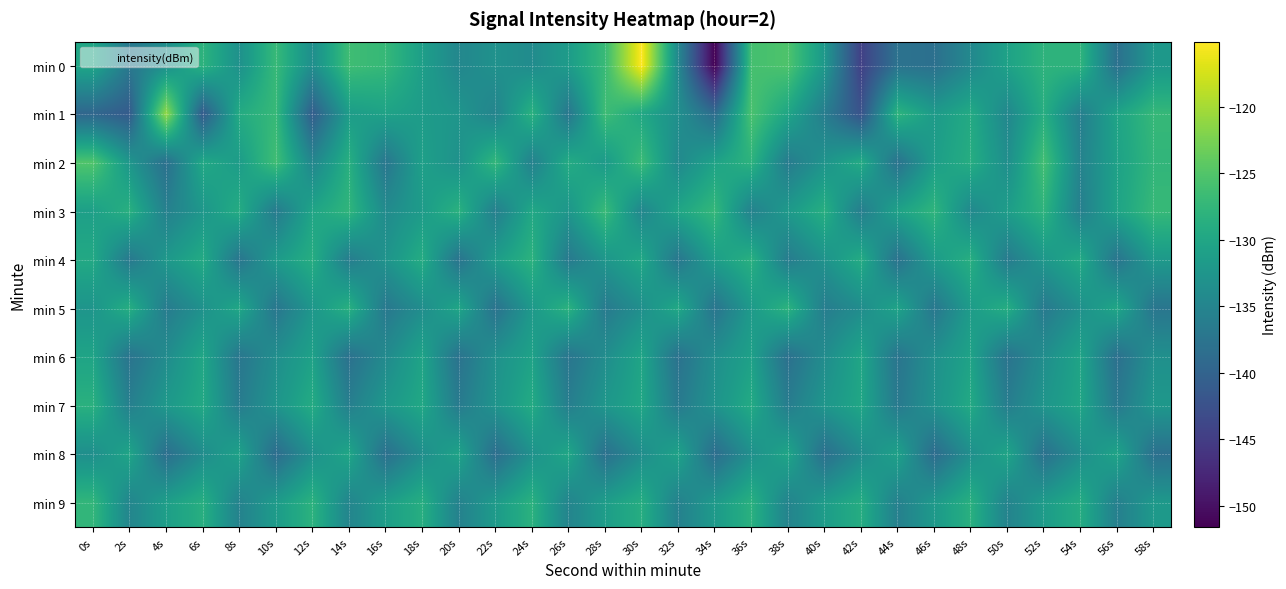

Which has a higher value, 32s or 0s?

0s